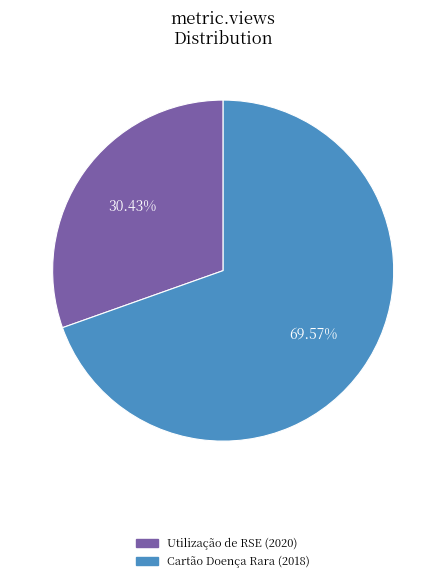

Is there any slice that represents more than half of the pie?

Yes